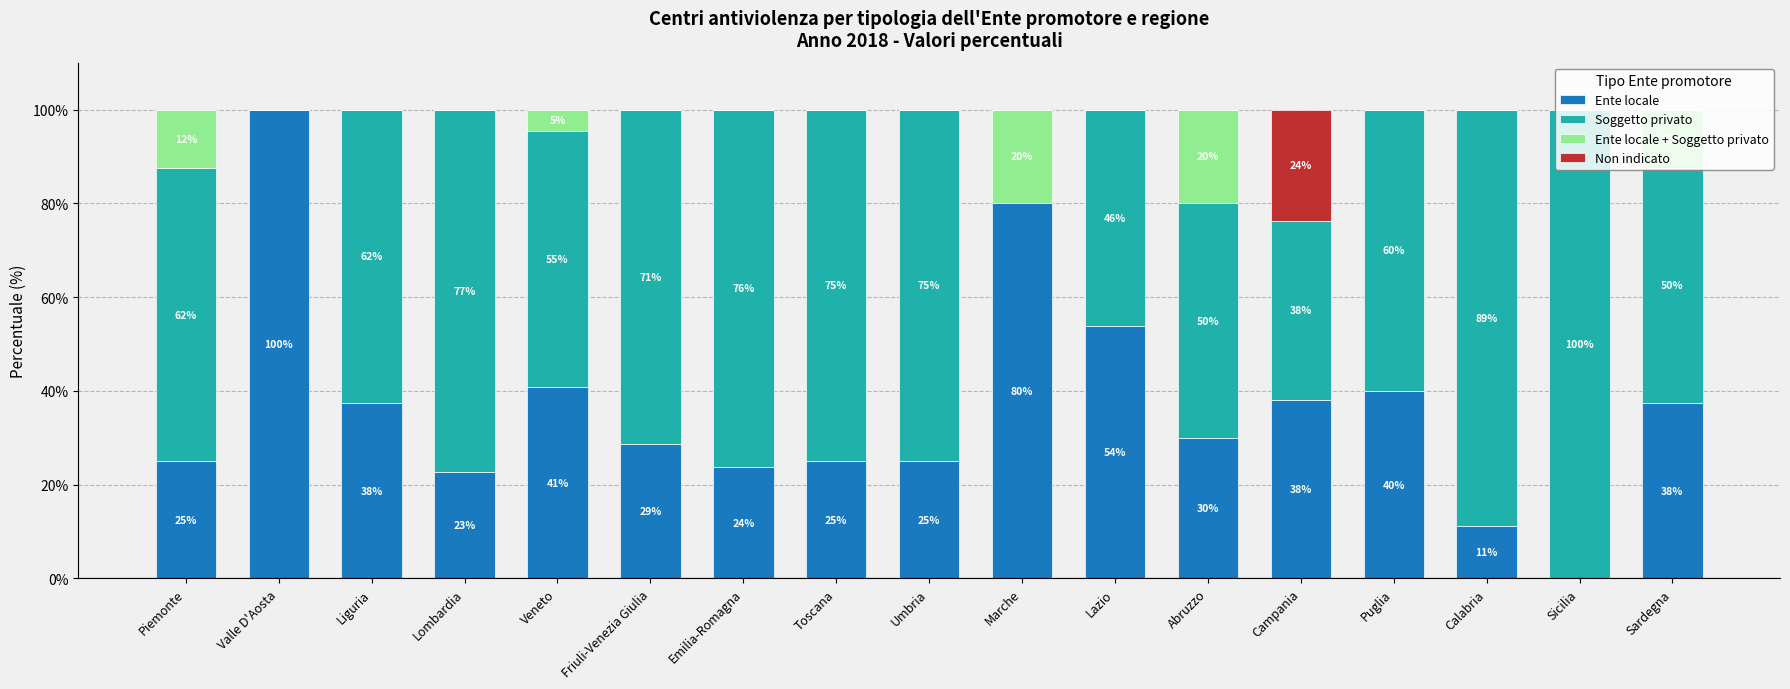

True or false: Ente locale has a value of 22.7 at Lombardia.

True